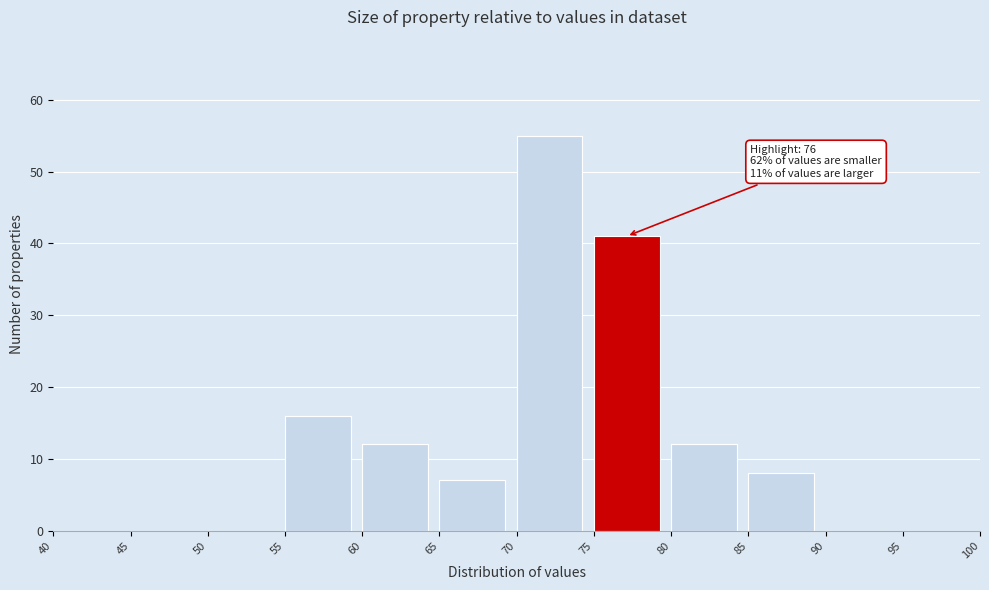

Which range on the x-axis has the tallest bar?

70 to 75